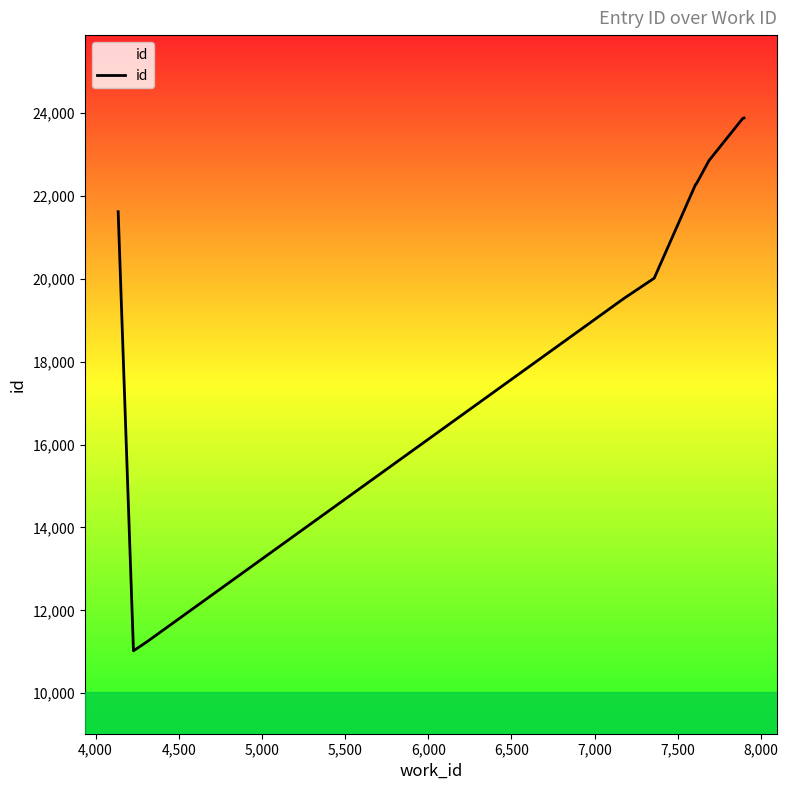

What is the greatest value displayed?

23879